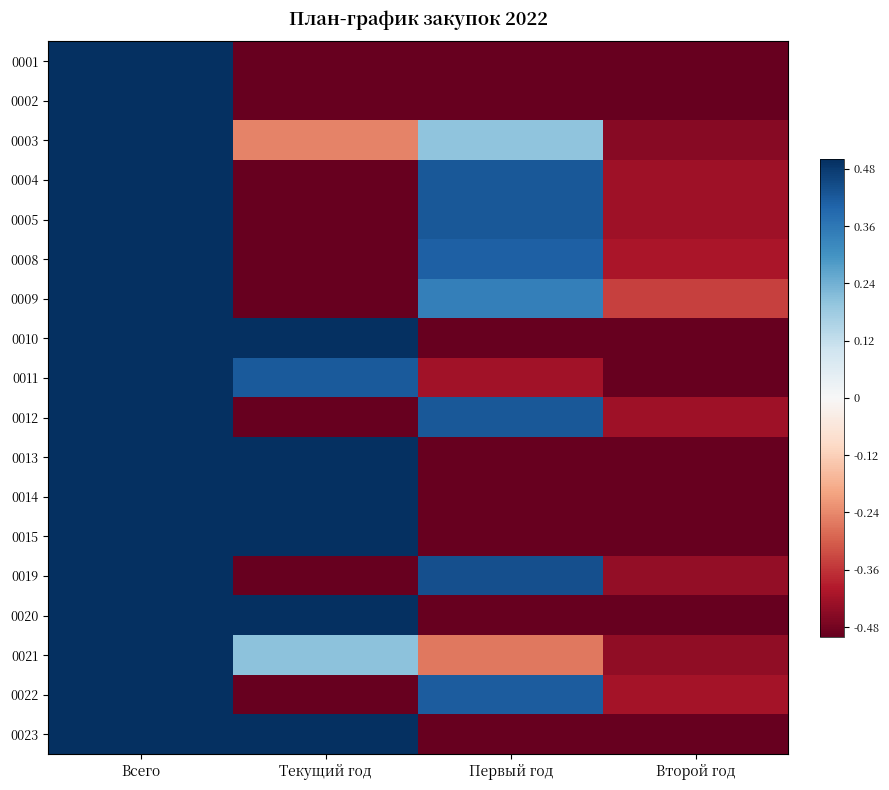

At Всего, list the series in order from largest to smallest.

0001, 0002, 0003, 0004, 0005, 0008, 0009, 0010, 0011, 0012, 0013, 0014, 0015, 0019, 0020, 0021, 0022, 0023